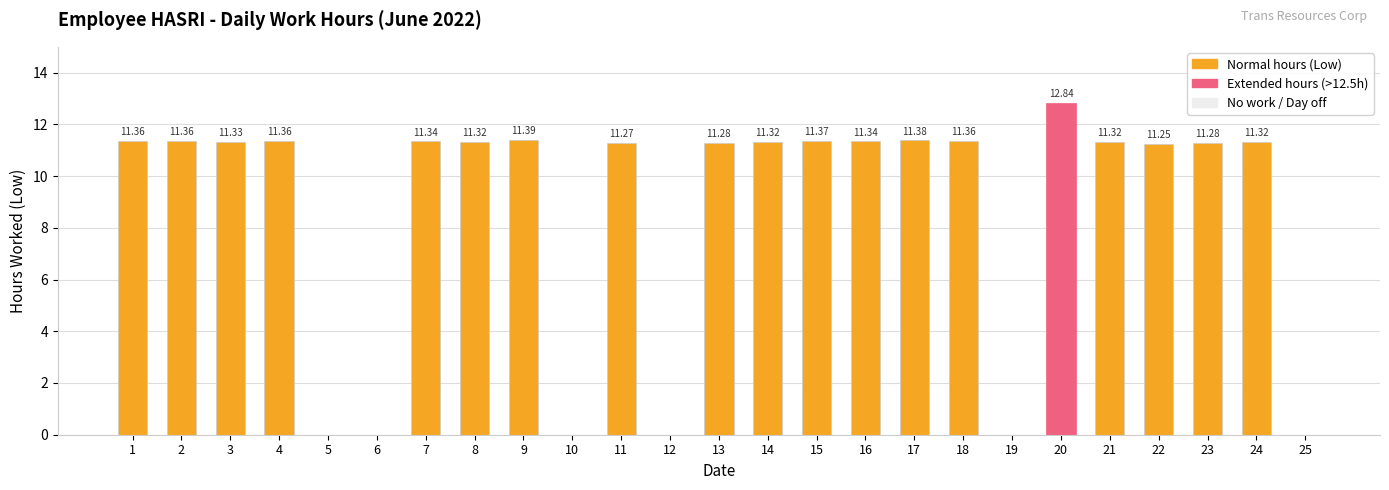

What is the ratio of the value at 21 to the value at 1?

1.0